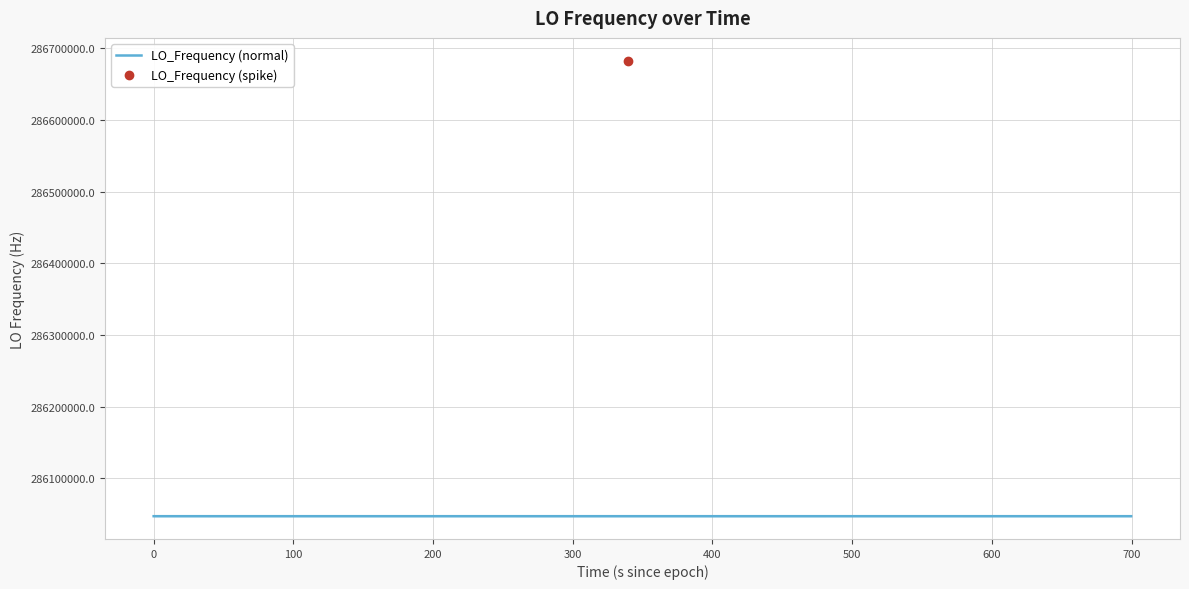

What is the change in value from 1 to 5?

+0.2